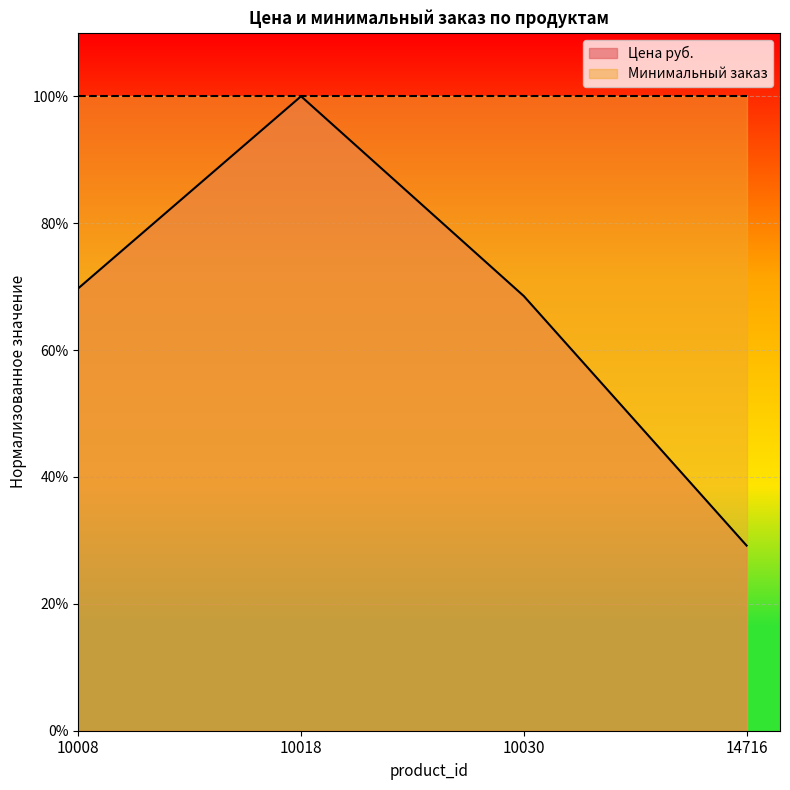

How many categories are shown in the chart?

4